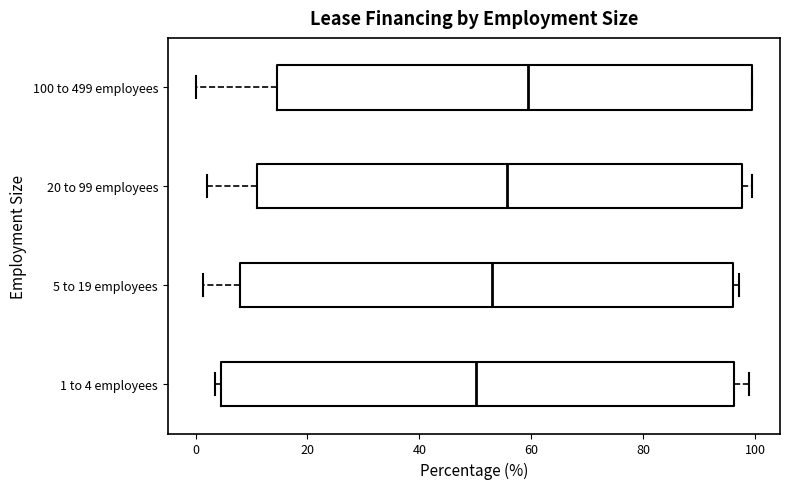

Reading bottom to top, read every box against the x-axis: the position of its median line, the range the box covers, and the ends of its whiskers. The values are not printed on the chart, so give them approximately, as read against the axis.

1 to 4 employees: median 50, box 4 to 96, whiskers 4 (just left of the box's left edge) to 98
5 to 19 employees: median 52, box 8 to 96, whiskers 2 to 98
20 to 99 employees: median 56, box 12 to 98, whiskers 2 to 100
100 to 499 employees: median 60, box 14 to 100, whiskers 0 to 100